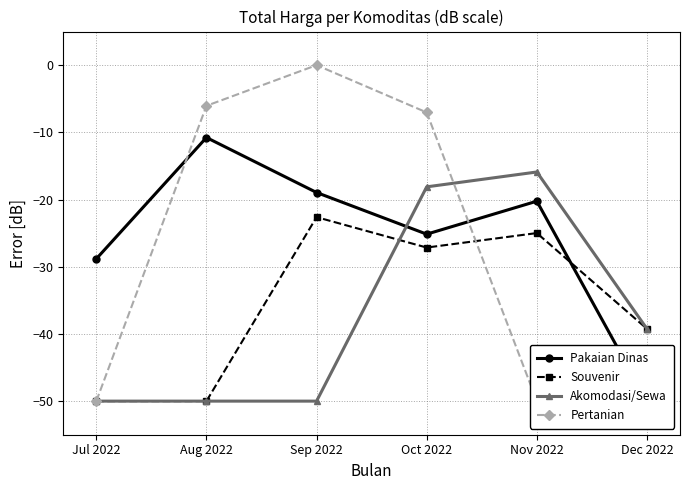

True or false: Akomodasi/Sewa and Pertanian intersect in this chart.

True